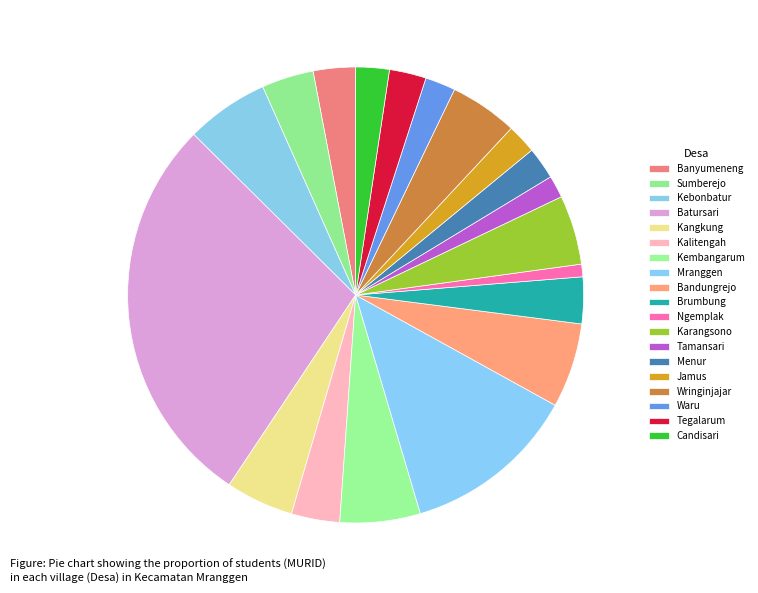

Combined, do Brumbung and Kebonbatur account for over 50%?

No